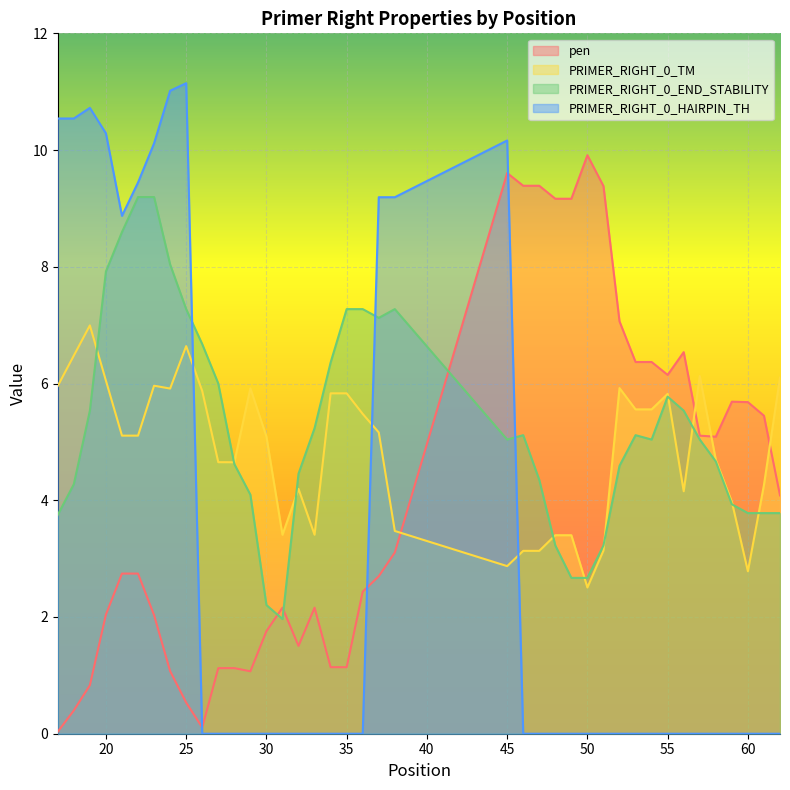

Reading left to right, what are all the values shown in this chart?

pen: 17=0.0	18=0.4	19=0.8	20=2.0	21=2.7	22=2.7	23=2.0	24=1.1	25=0.5	26=0.1	27=1.1	28=1.1	29=1.1	30=1.8	31=2.2	32=1.5	33=2.2	34=1.1	35=1.1	36=2.4	37=2.7	38=3.1	45=9.6	46=9.4	47=9.4	48=9.2	49=9.2	50=9.9	51=9.4	52=7.1	53=6.4	54=6.4	55=6.1	56=6.5	57=5.1	58=5.1	59=5.7	60=5.7	61=5.4	62=4.1
PRIMER_RIGHT_0_TM: 17=6.0	18=6.5	19=7.0	20=6.0	21=5.1	22=5.1	23=6.0	24=5.9	25=6.6	26=5.9	27=4.7	28=4.7	29=5.9	30=5.1	31=3.4	32=4.2	33=3.4	34=5.8	35=5.8	36=5.5	37=5.2	38=3.5	45=2.9	46=3.1	47=3.1	48=3.4	49=3.4	50=2.5	51=3.1	52=5.9	53=5.6	54=5.6	55=5.8	56=4.2	57=6.1	58=4.7	59=4.0	60=2.8	61=4.3	62=6.1
PRIMER_RIGHT_0_END_STABILITY: 17=3.8	18=4.3	19=5.5	20=7.9	21=8.6	22=9.2	23=9.2	24=8.0	25=7.3	26=6.7	27=6.0	28=4.6	29=4.1	30=2.2	31=2.0	32=4.5	33=5.2	34=6.4	35=7.3	36=7.3	37=7.1	38=7.3	45=5.0	46=5.1	47=4.3	48=3.2	49=2.7	50=2.7	51=3.2	52=4.6	53=5.1	54=5.0	55=5.8	56=5.5	57=5.0	58=4.7	59=3.9	60=3.8	61=3.8	62=3.8
PRIMER_RIGHT_0_HAIRPIN_TH: 17=10.5	18=10.5	19=10.7	20=10.3	21=8.9	22=9.4	23=10.1	24=11.0	25=11.1	26=0.0	27=0.0	28=0.0	29=0.0	30=0.0	31=0.0	32=0.0	33=0.0	34=0.0	35=0.0	36=0.0	37=9.2	38=9.2	45=10.2	46=0.0	47=0.0	48=0.0	49=0.0	50=0.0	51=0.0	52=0.0	53=0.0	54=0.0	55=0.0	56=0.0	57=0.0	58=0.0	59=0.0	60=0.0	61=0.0	62=0.0